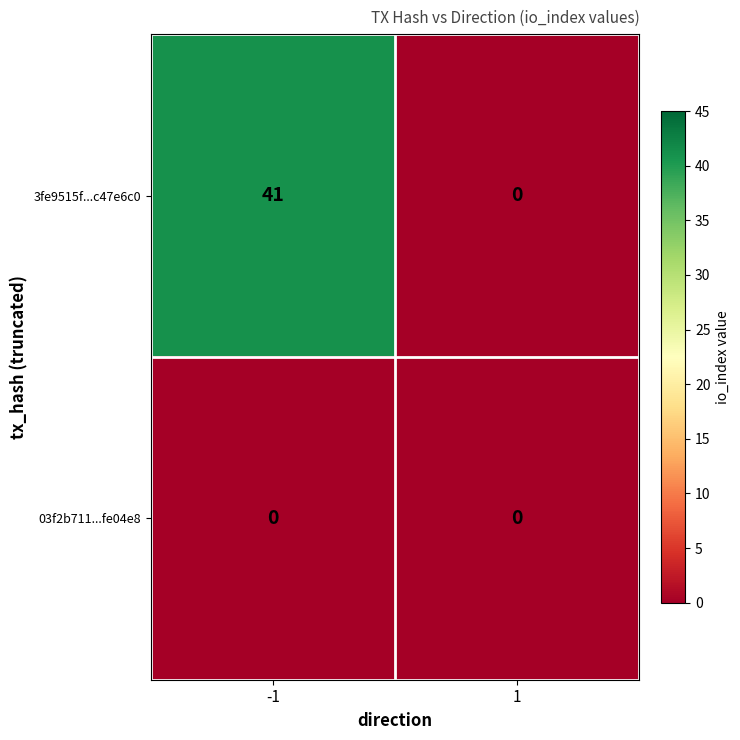

What is the maximum value shown in the chart?

41